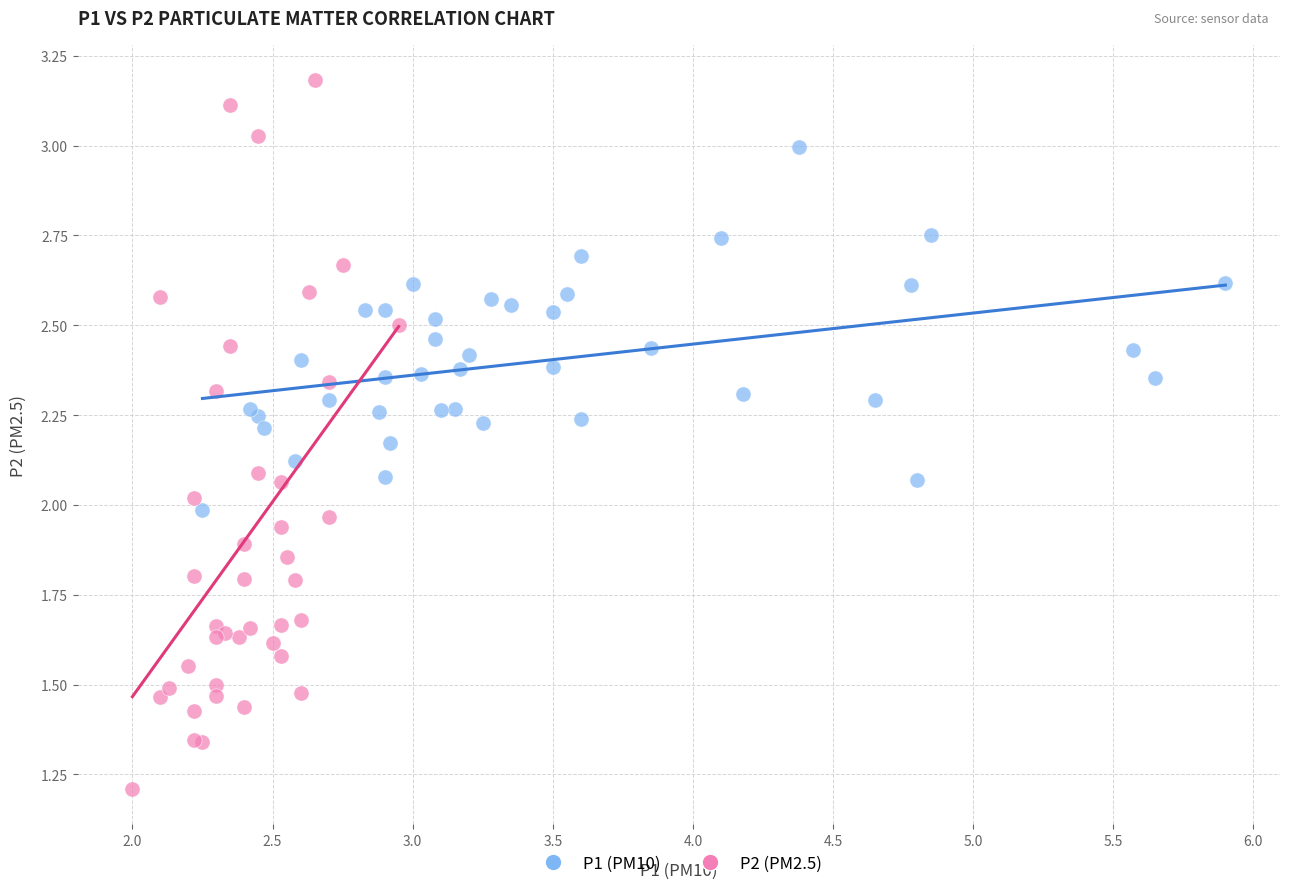

Which series contains the lowest Y value?

P2 (PM2.5)